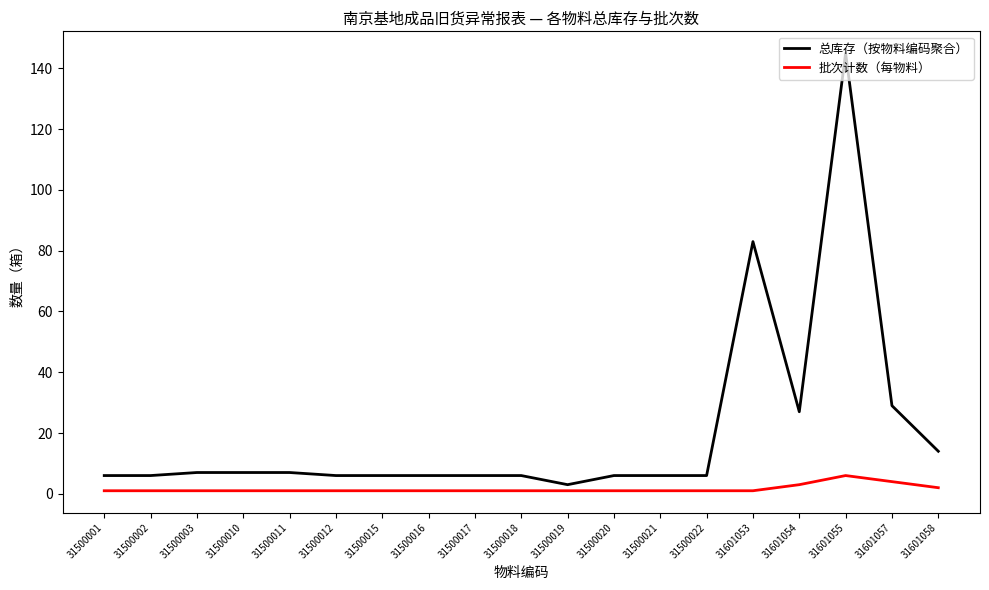

Which series has the largest range (max minus min)?

总库存（按物料编码聚合）